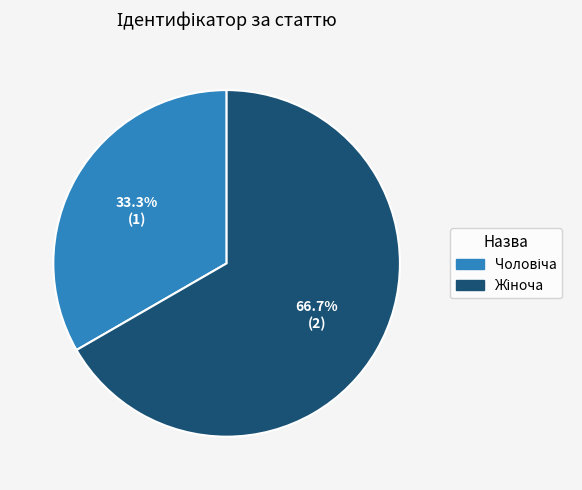

Is there a majority slice in this chart?

Yes